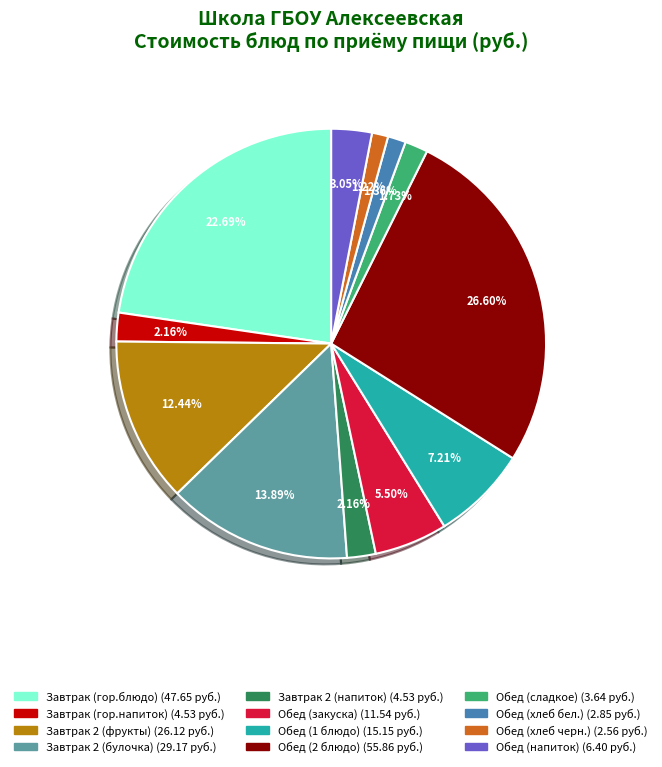

To the nearest percent, what is the average slice percentage?

8%